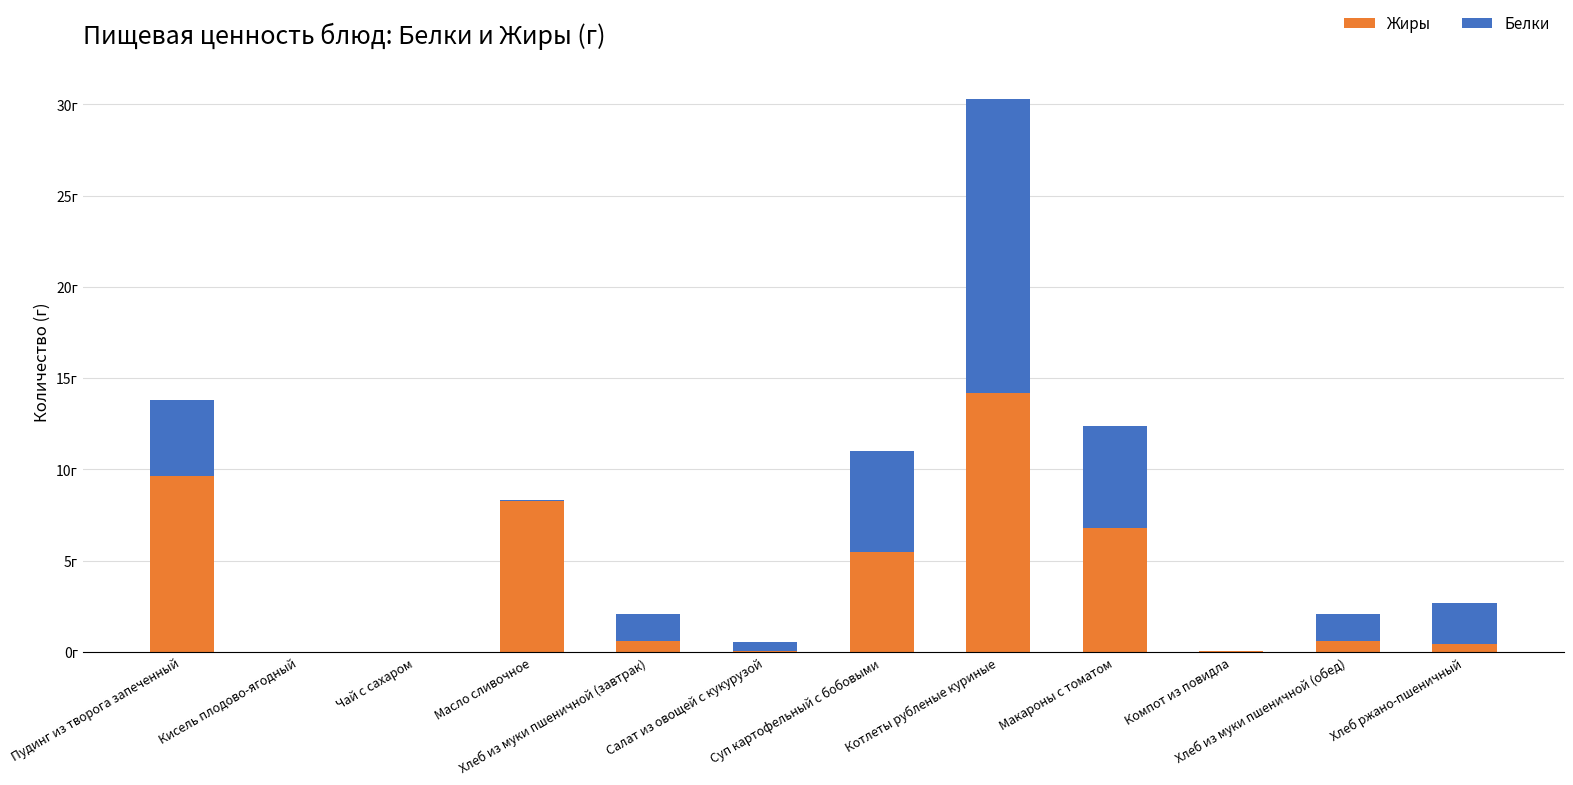

What position from the left is Масло сливочное?

4